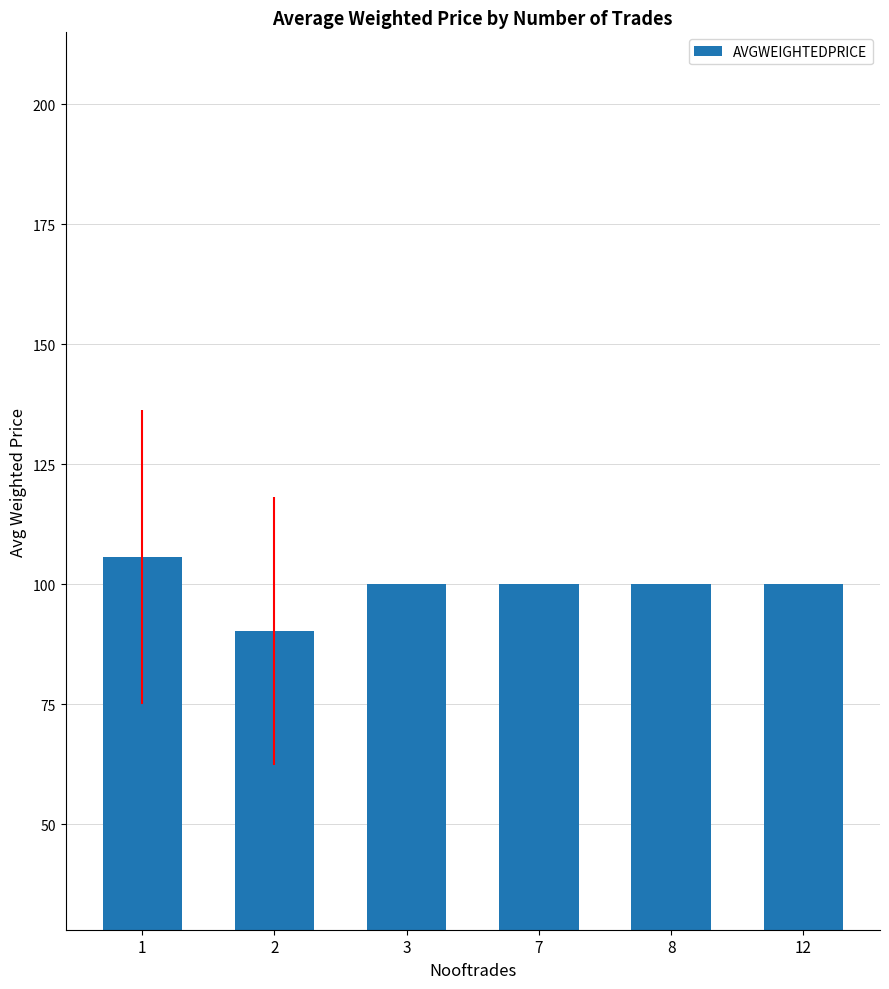

How many distinct data groups are displayed?

1